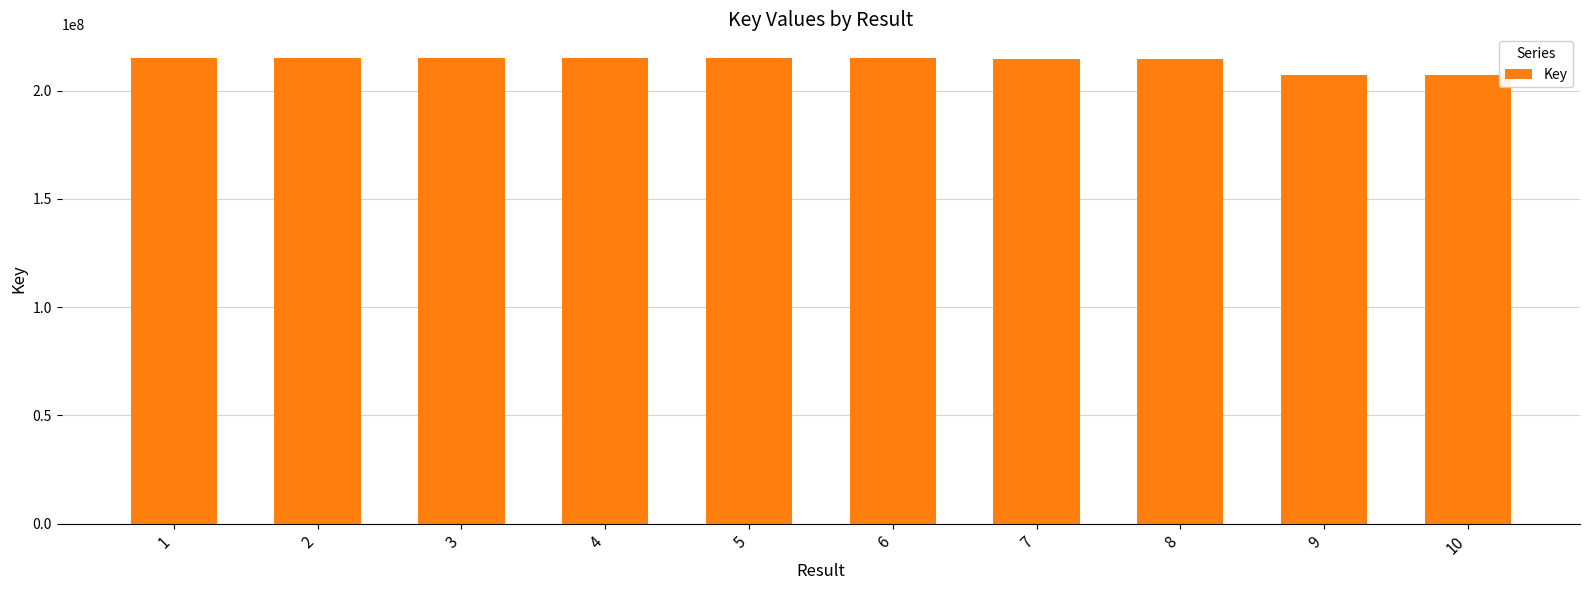

What is the value of the 5th bar from the left?

215188698